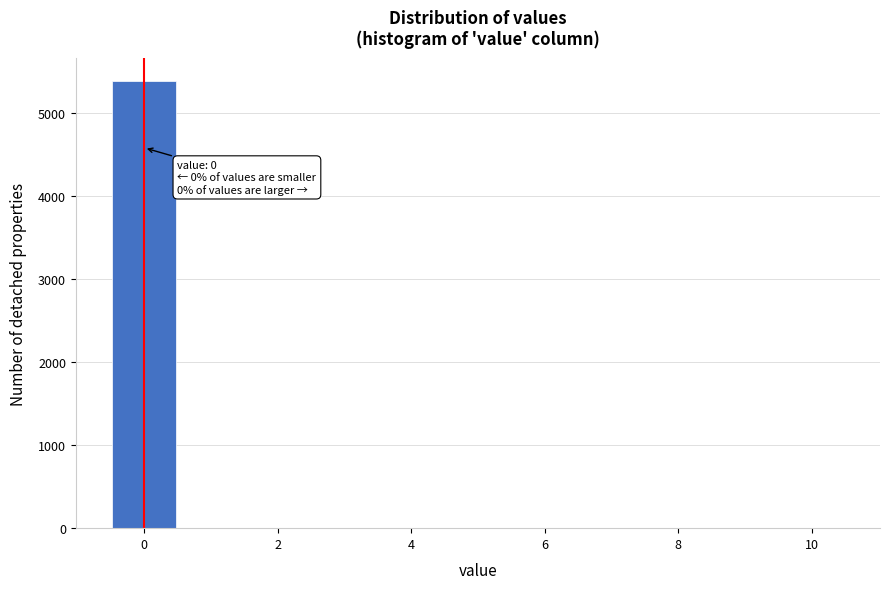

Over which range of the x-axis is the bar tallest?

-0.5 to 0.5